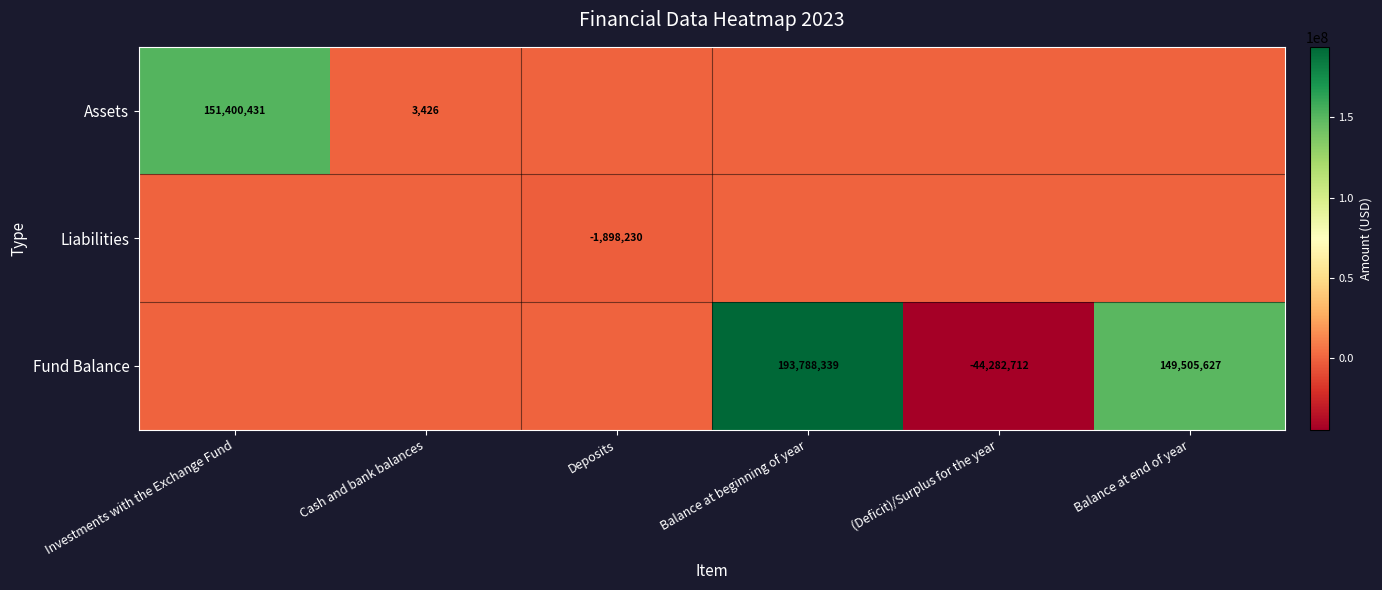

Is it true that Liabilities equals -2898173 at Deposits?

False